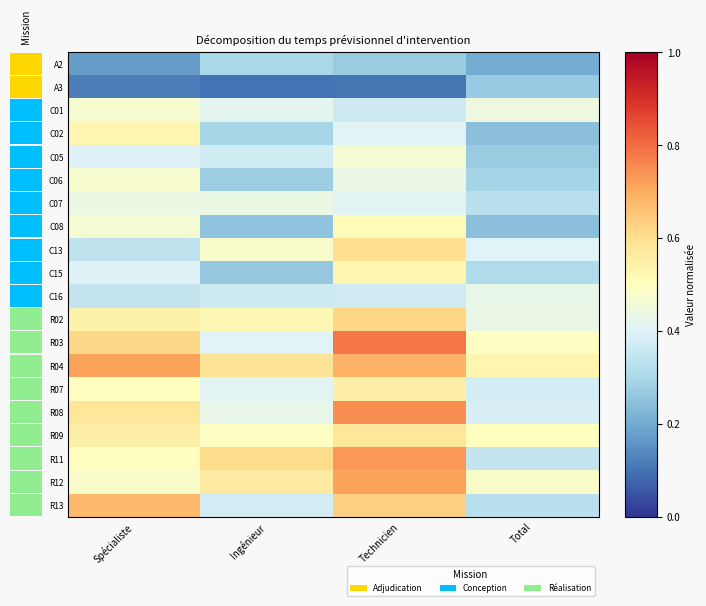

What is the difference between the R11 values at Ingénieur and Technicien?

0.1